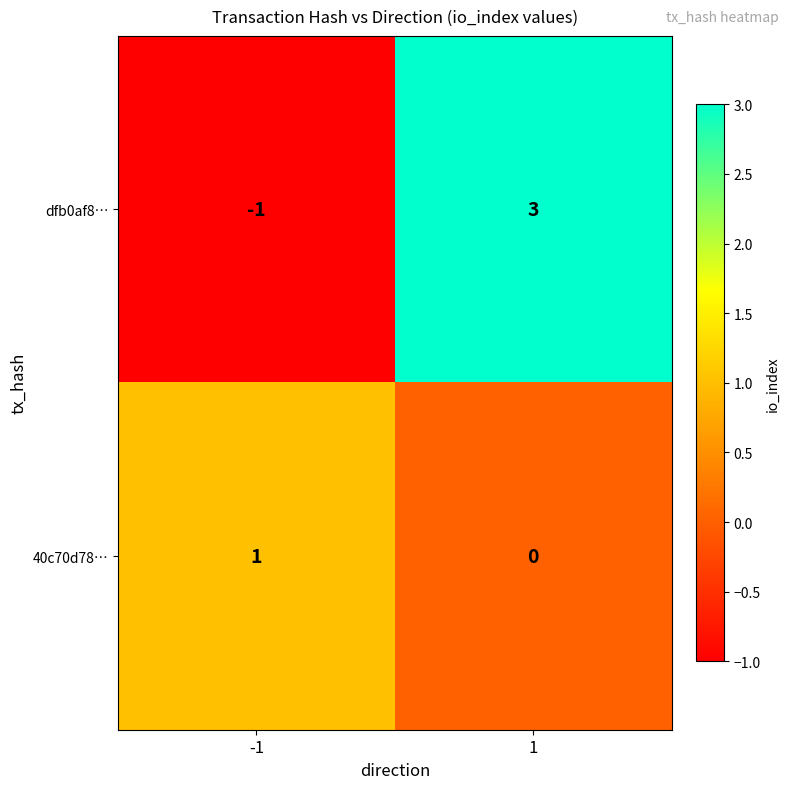

Rank the series by their maximum value, from lowest to highest.

40c70d78…, dfb0af8…